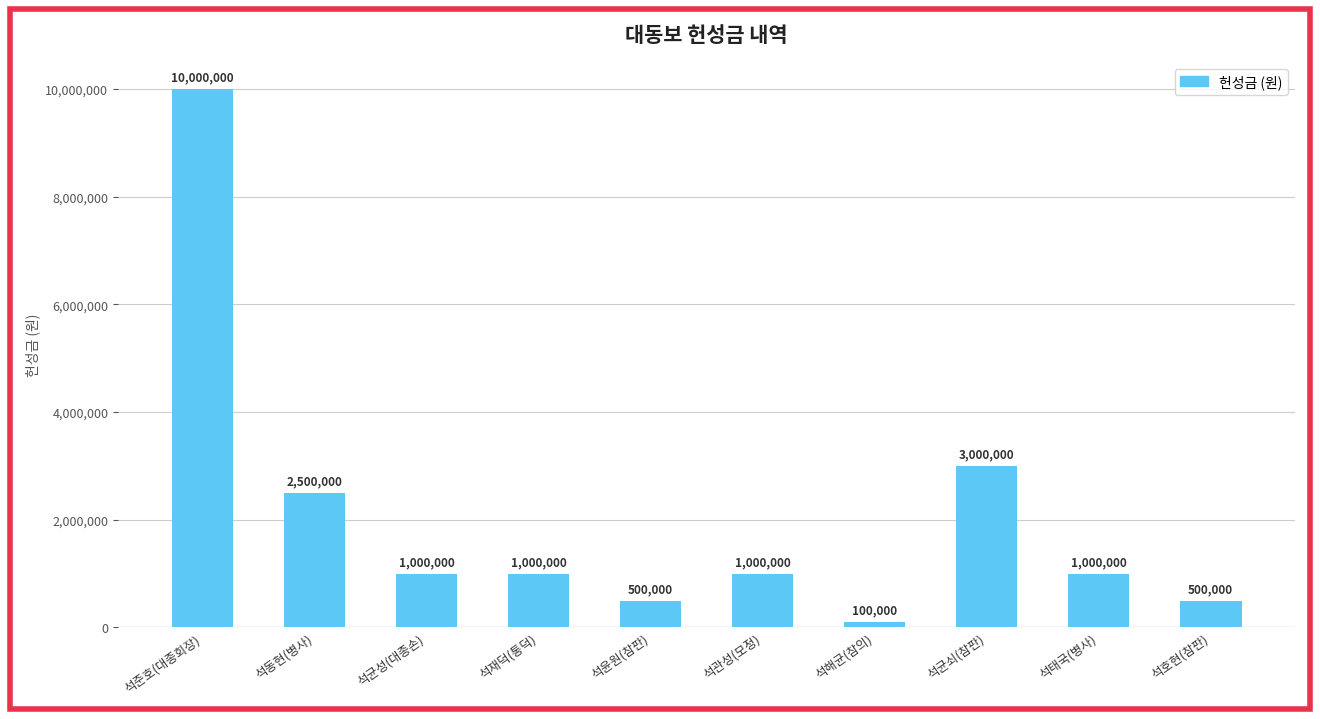

What is the label of the 6th bar from the right?

석윤원(참판)